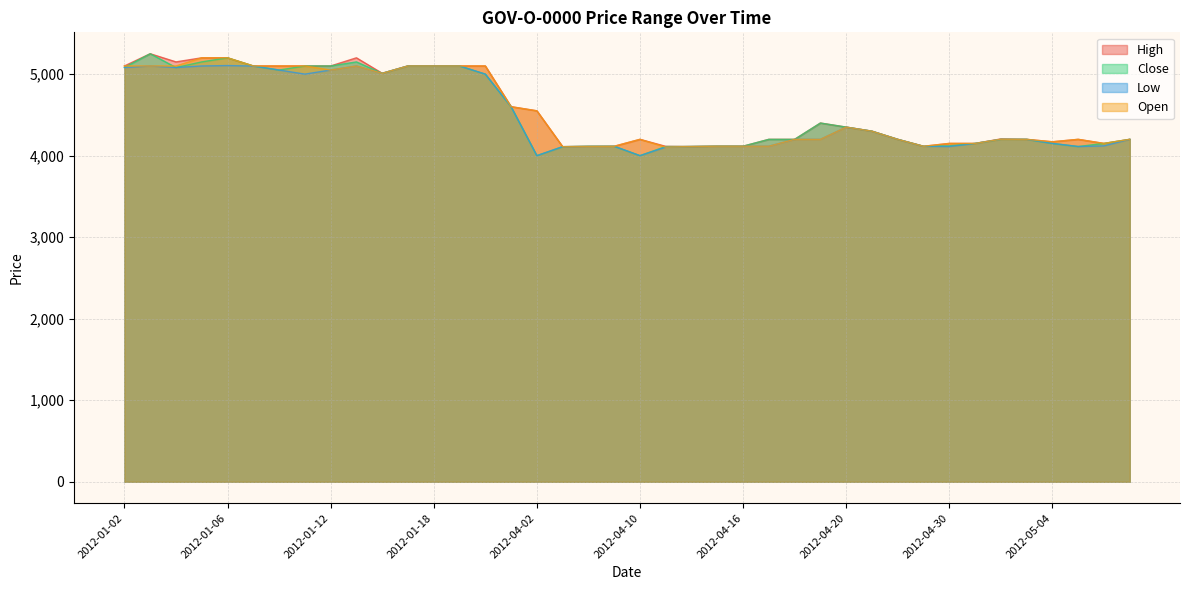

What is the smallest value displayed?

4000